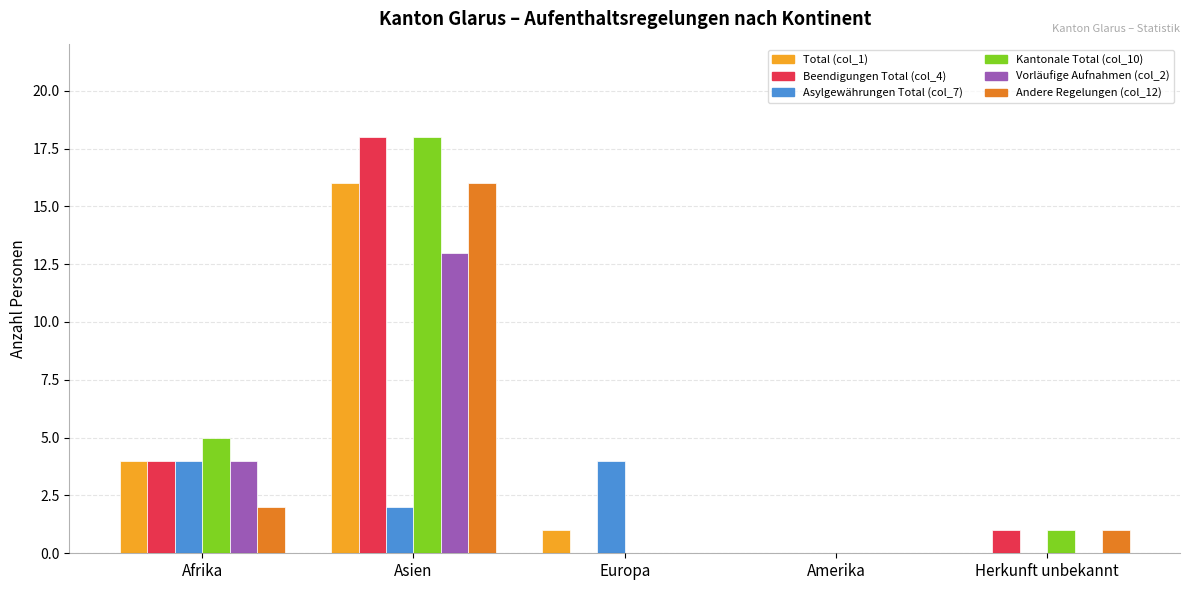

Which series changed the most between Afrika and Europa?

Kantonale Total (col_10)